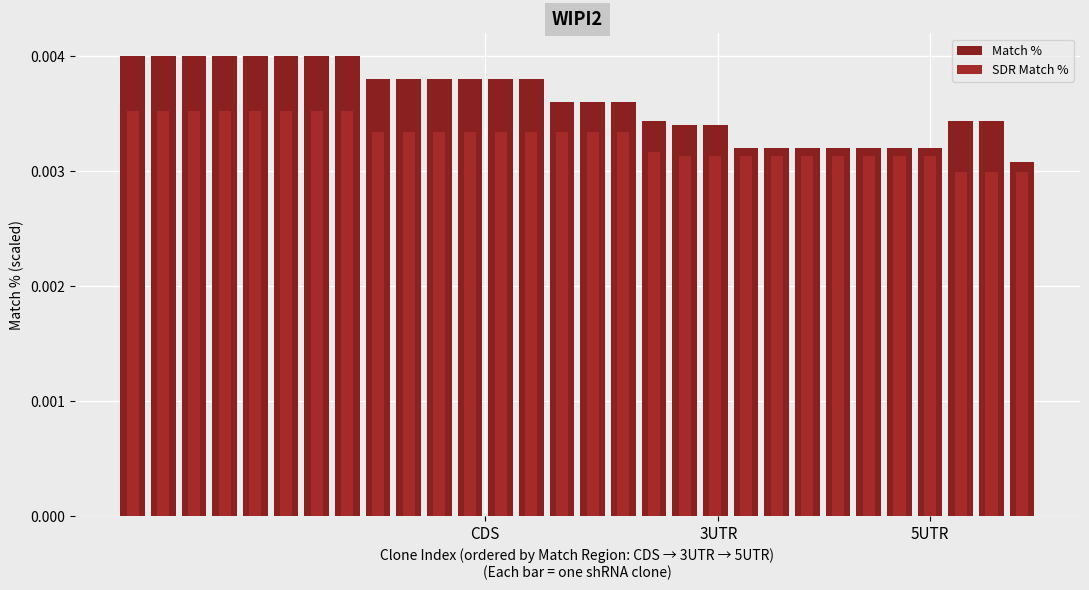

List the series in order of their overall mean, lowest first.

SDR Match %, Match %